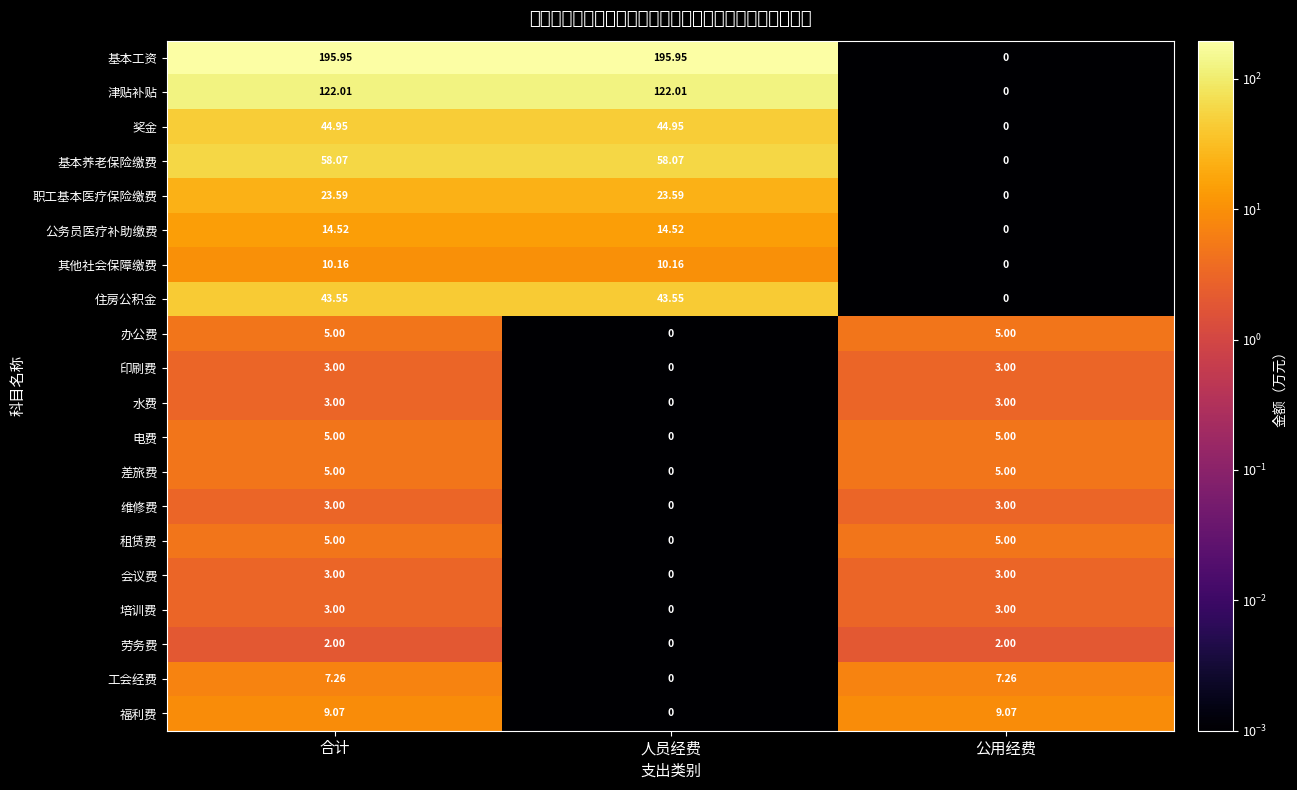

Which series has the largest total across all categories?

基本工资